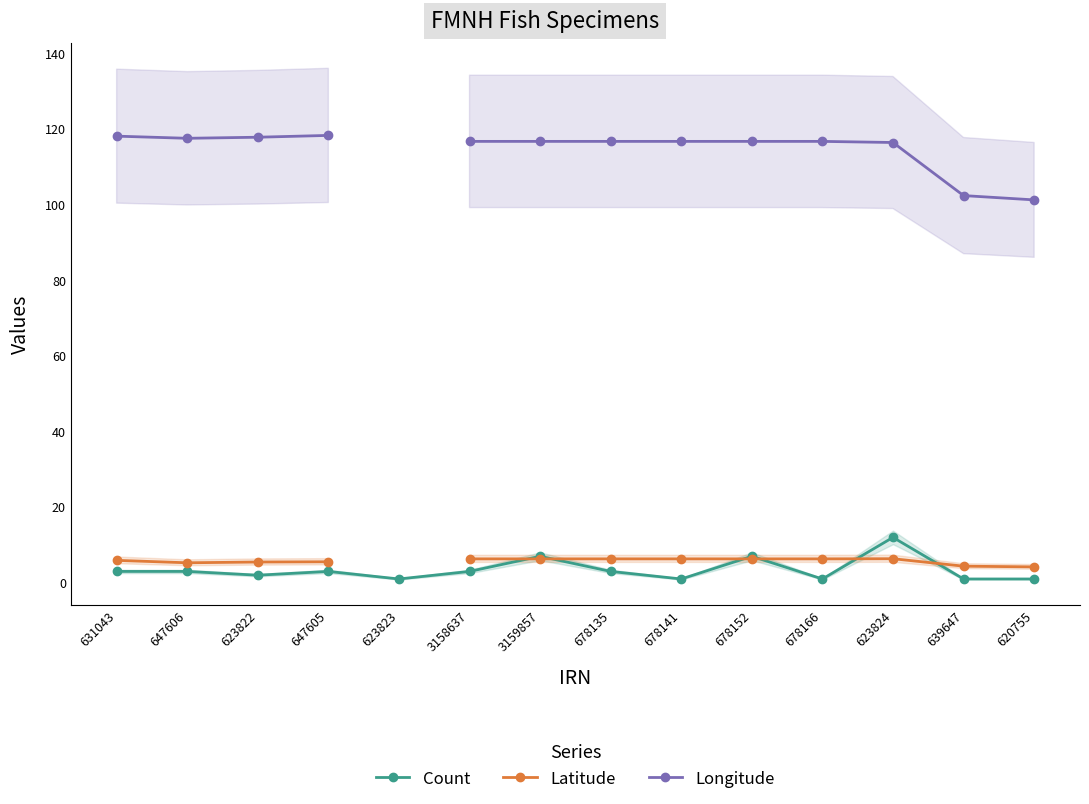

What is the value of the Latitude point at the 9th from the left?

6.3